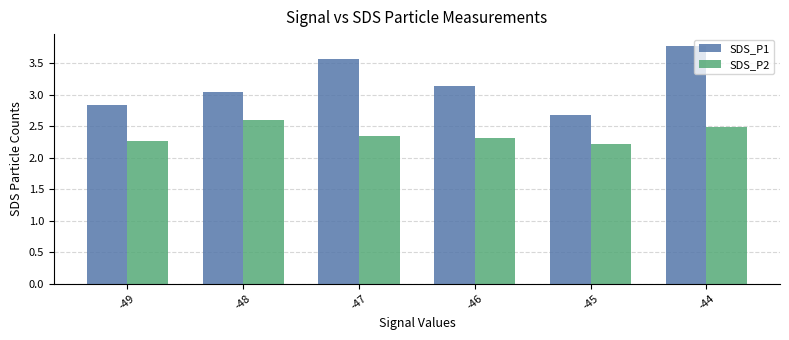

At which category is the sum across all series the highest?

-44